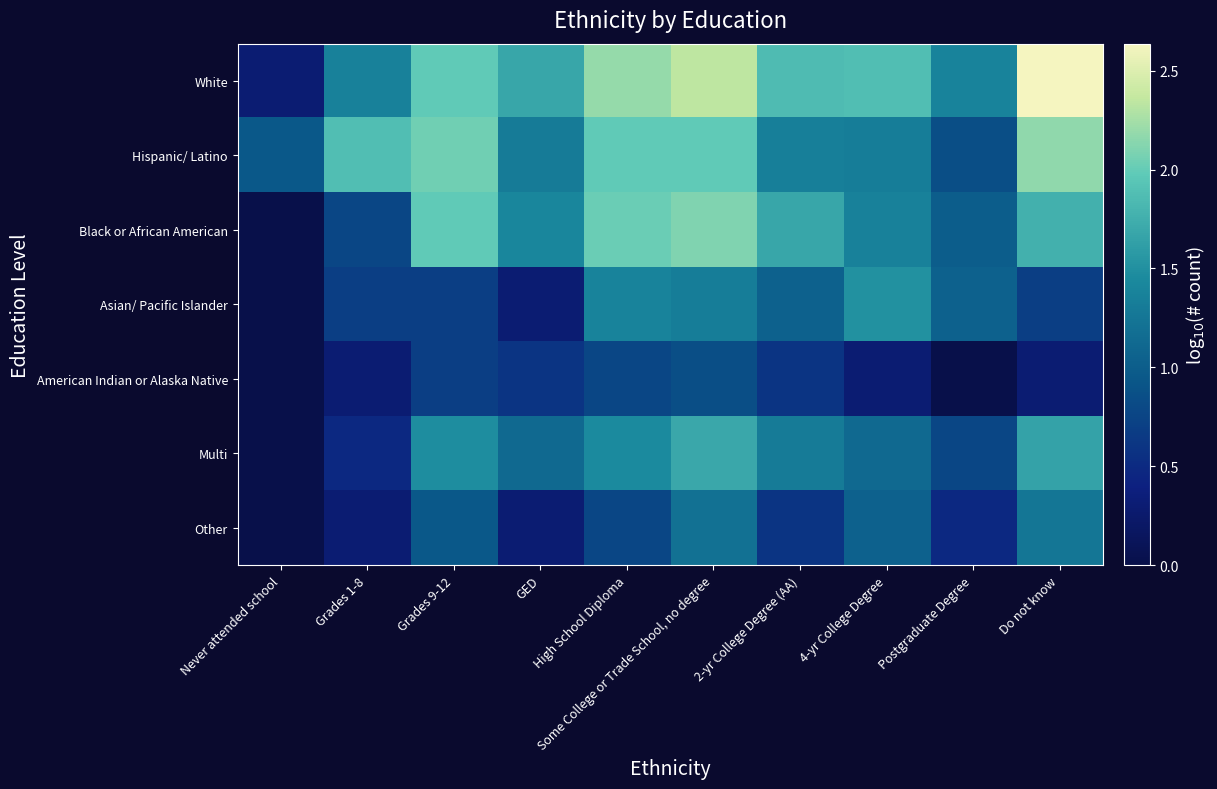

What is the difference between the highest and lowest values at Postgraduate Degree?

1.4